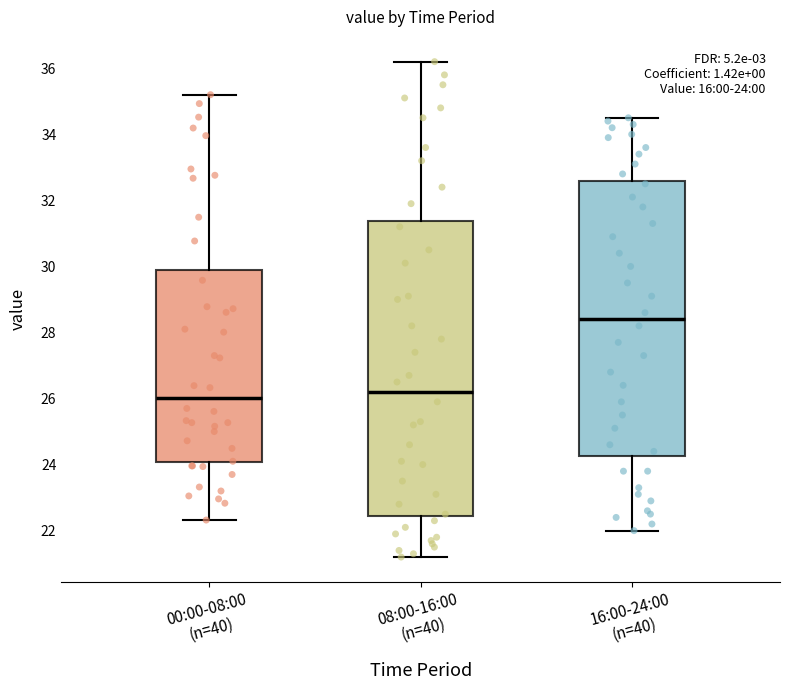

Comparing the boxes themselves (not the whiskers), which one is the tallest?

08:00-16:00 (n=40)